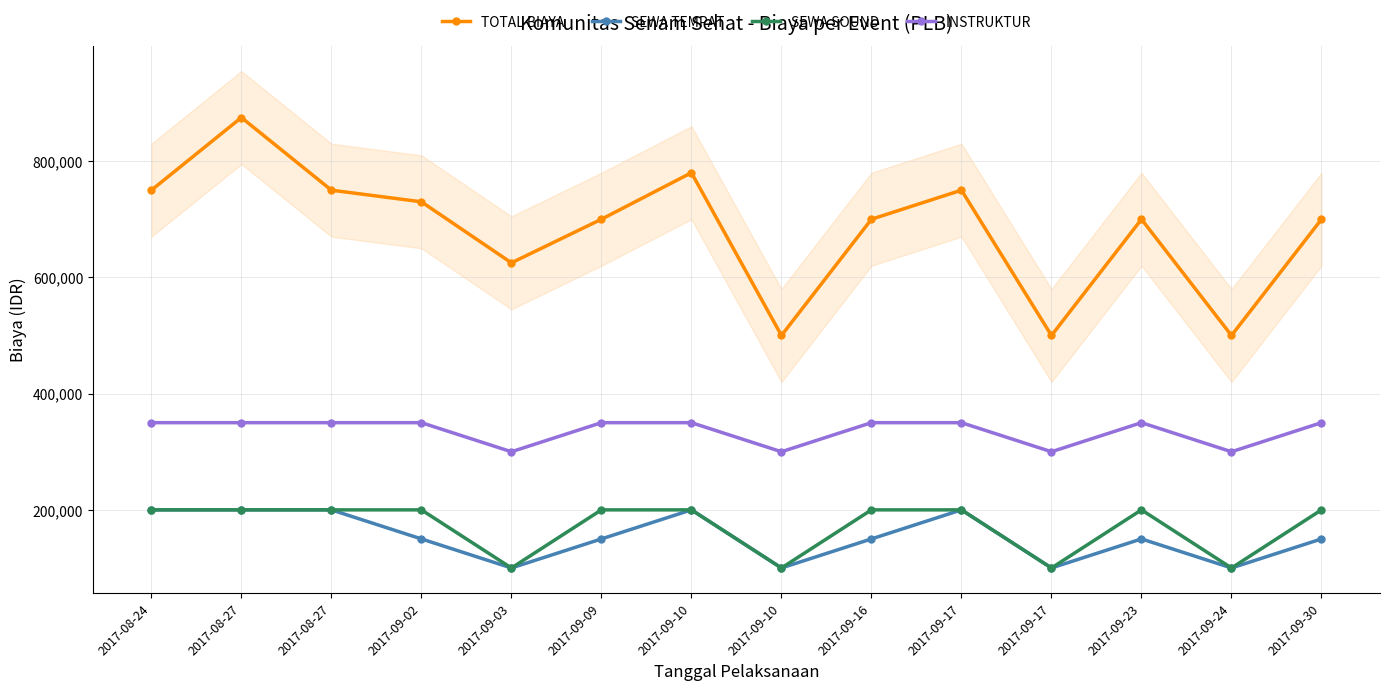

What is the spread (max minus min) of values at 2017-08-27?

675000